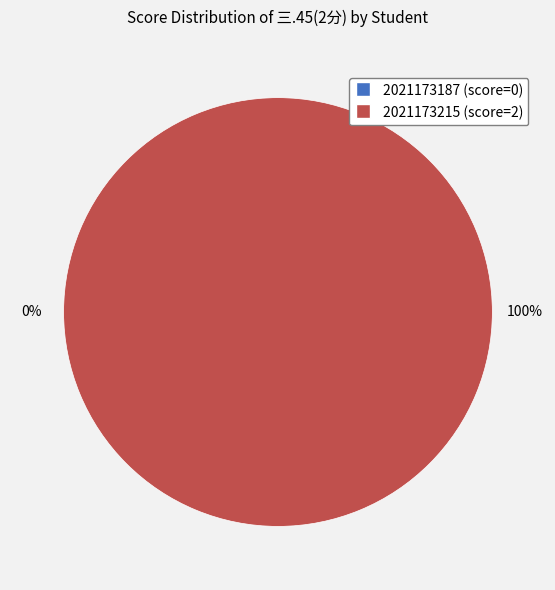

What percentage is the 段嘉乐 (三.45=2) slice, to the nearest percent?

100%